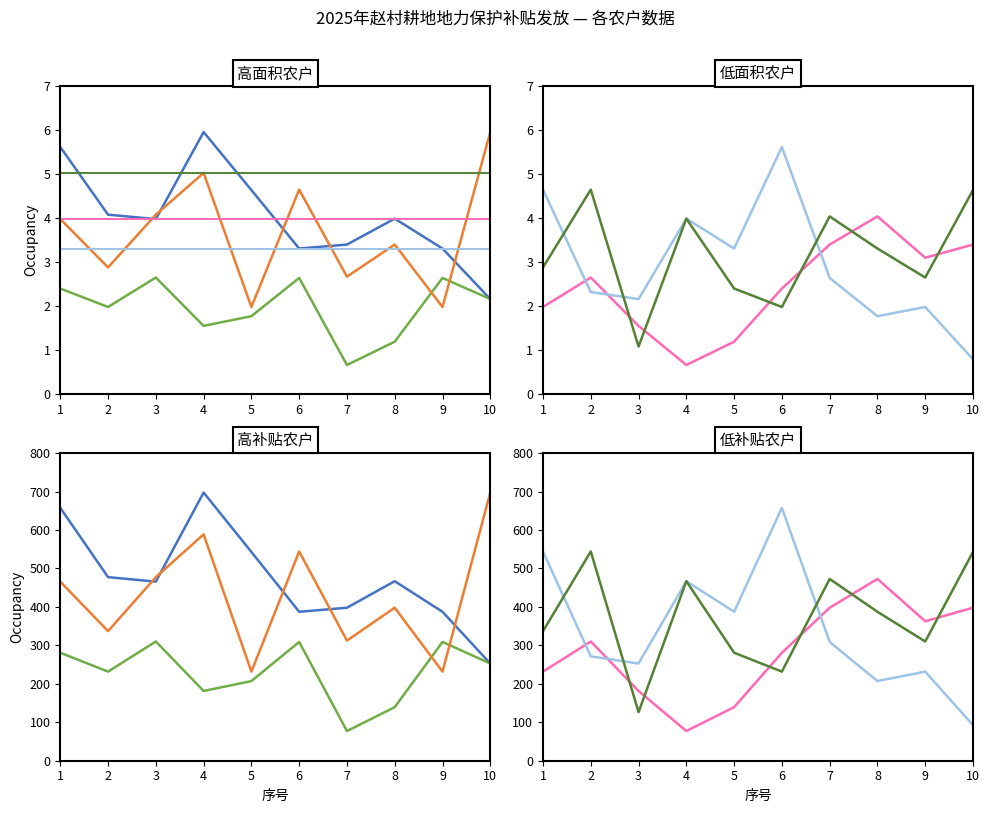

Which series has the largest total across all categories?

补贴金额(元)